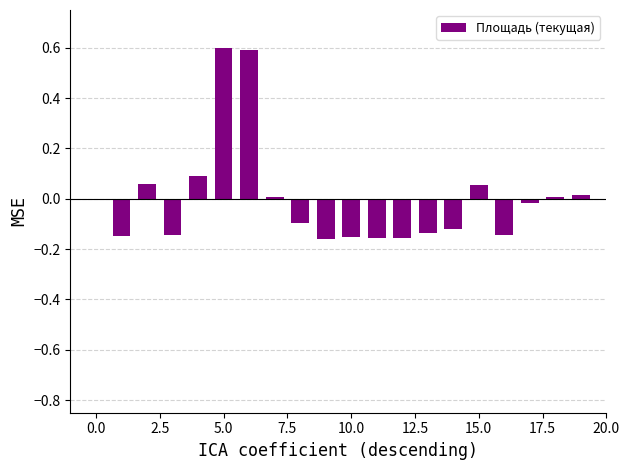

What is the greatest value displayed?

0.6